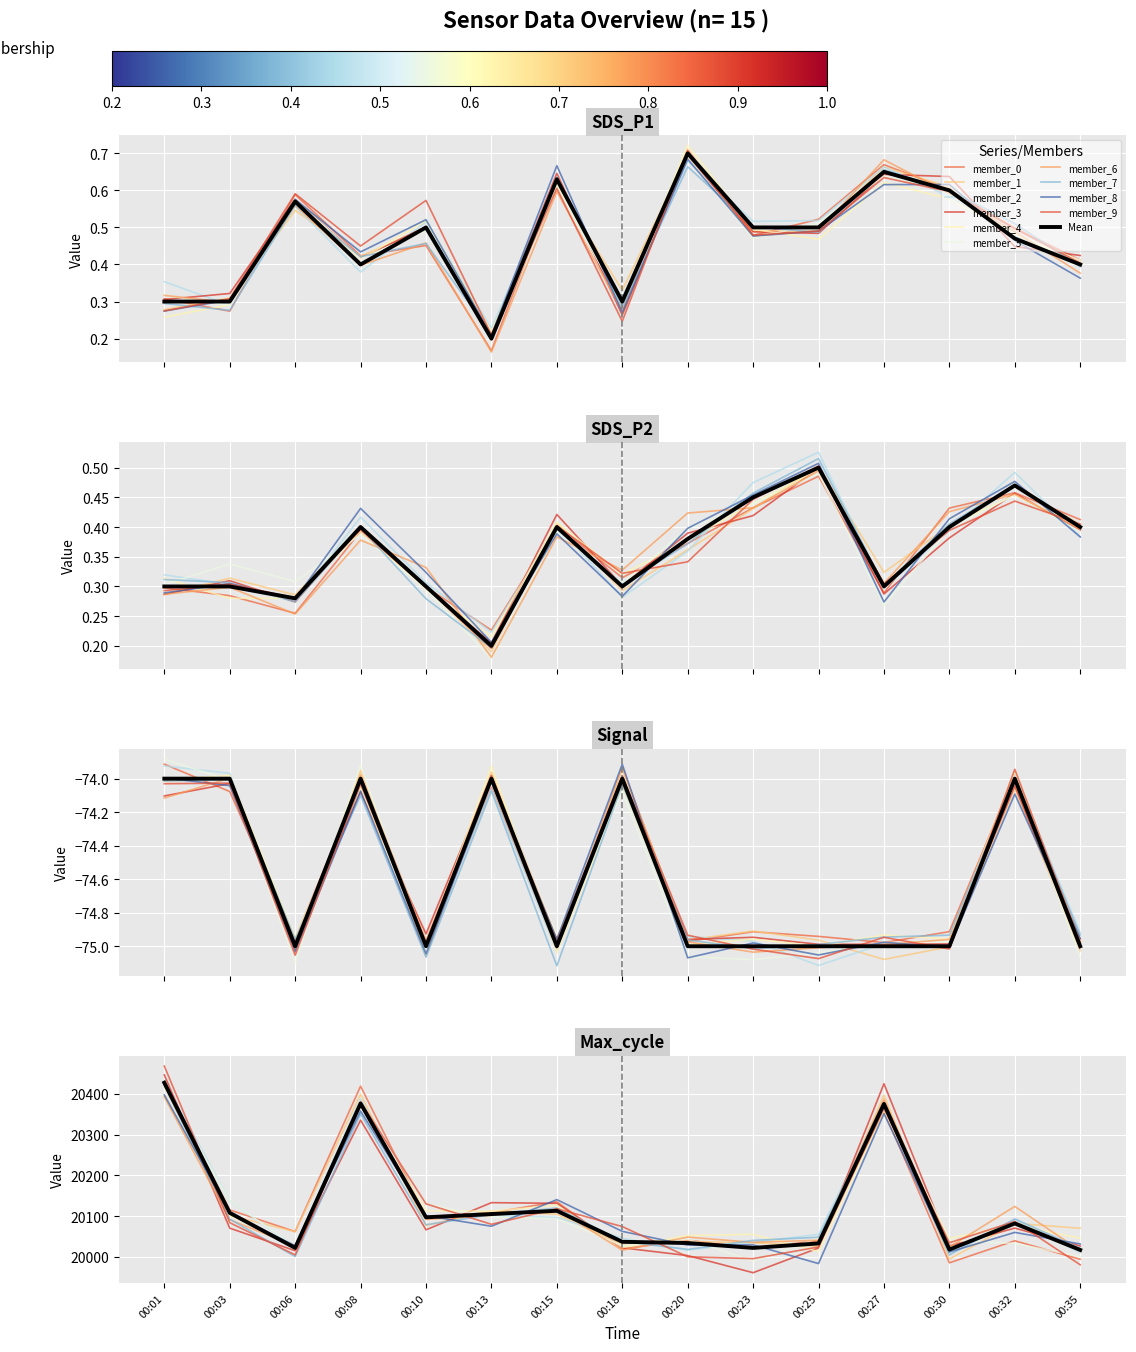

Which series changed the most between 00:13 and 00:27?

Max_cycle